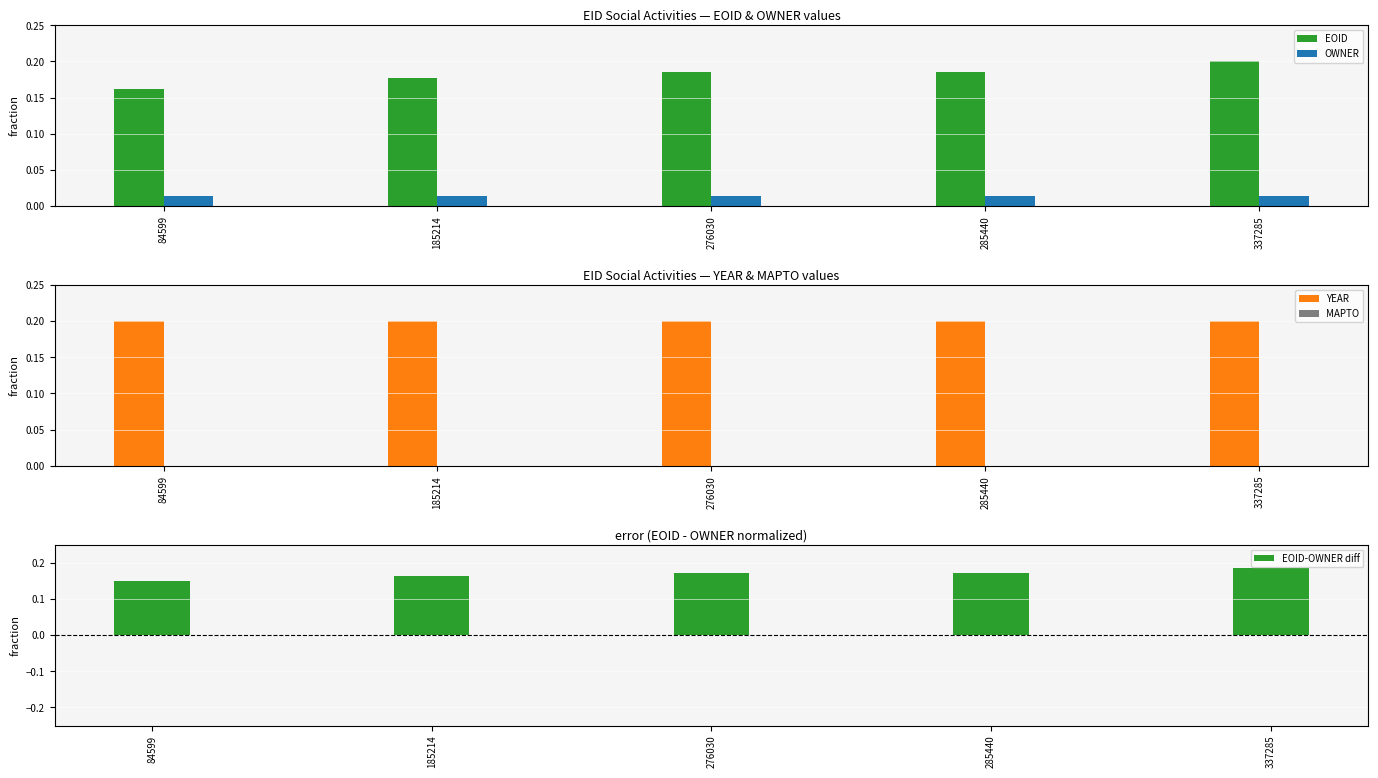

At 185214, list the series in order from smallest to largest.

MAPTO, OWNER, EOID, YEAR